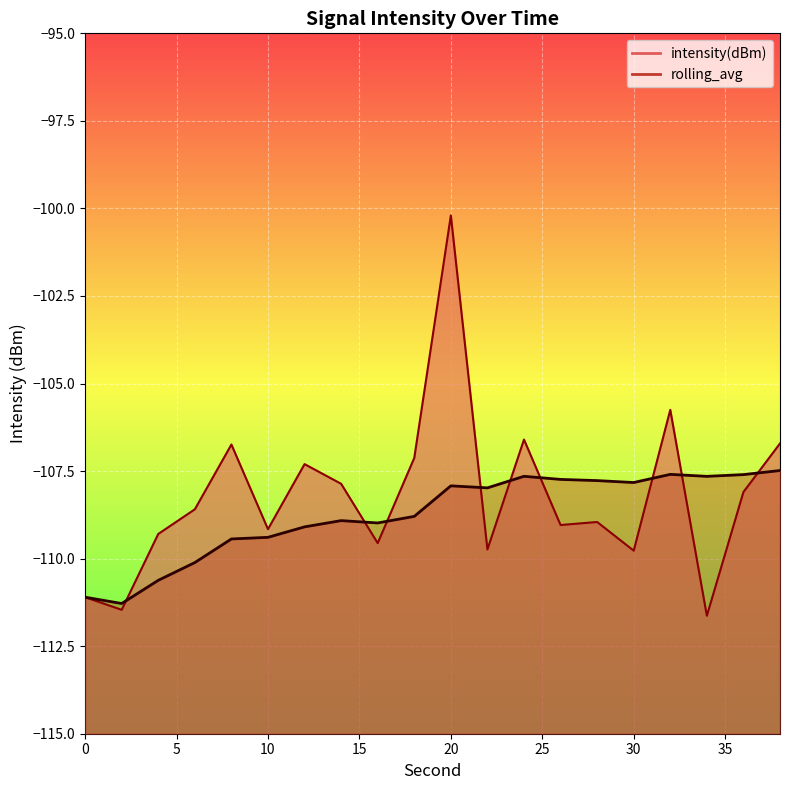

Which series changed the most between 18 and 20?

intensity(dBm)